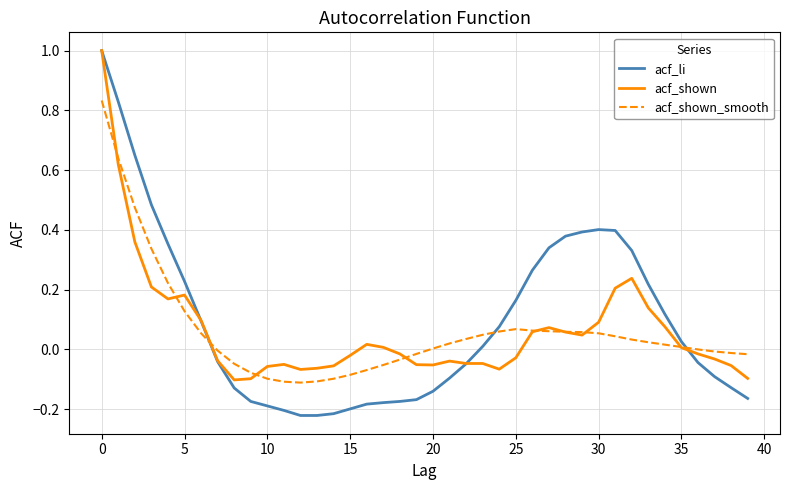

Which series ends up on top after the final intersection of acf_li and acf_shown?

acf_shown